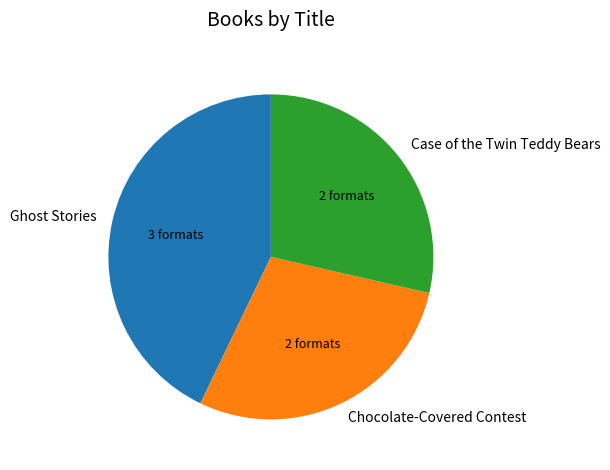

The Case of the Twin Teddy Bears slice represents 29% of the pie. True or false?

True